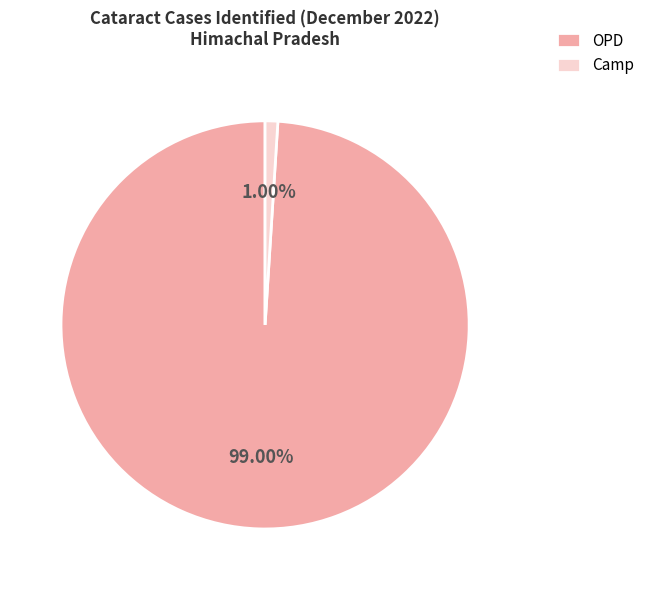

Does OPD represent more than half of the total?

Yes